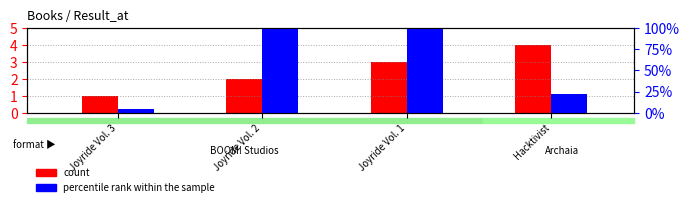

What is the difference between the maximum and minimum values in the percentile rank within the sample series?

95.2